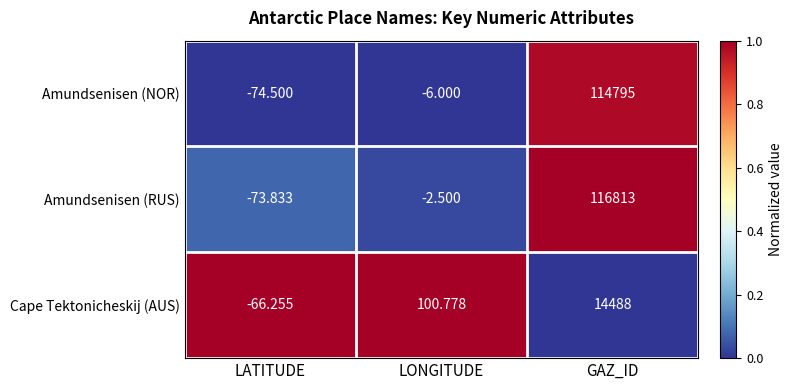

At which category is the sum across all series the highest?

GAZ_ID